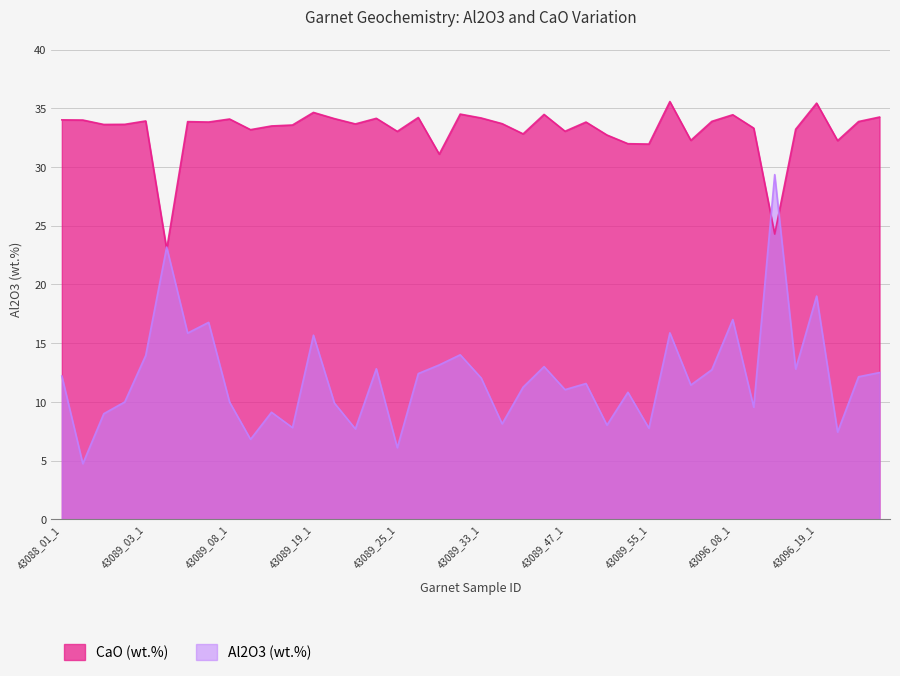

At which label does CaO (wt.%) first exceed 33?

43088_01_1